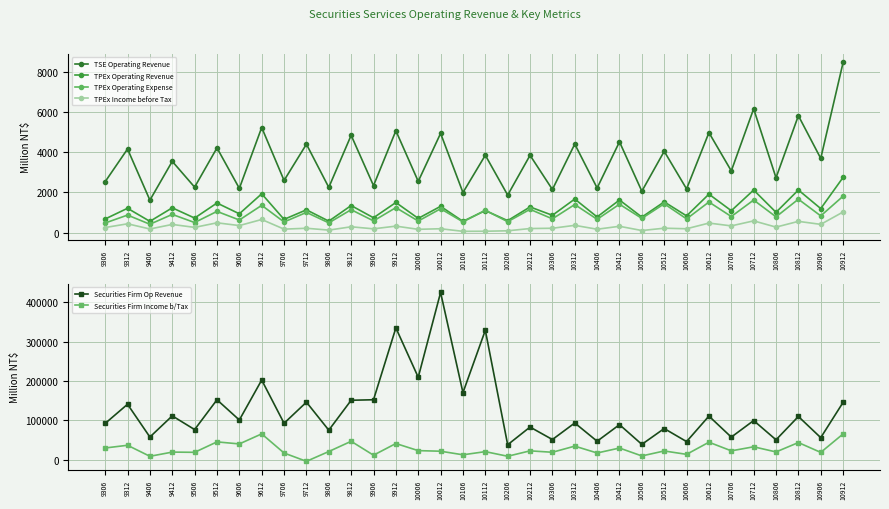

Reading left to right, list all the values displayed in this chart.

TSE Operating Revenue: 9306=2530	9312=4157	9406=1611	9412=3542	9506=2258	9512=4212	9606=2197	9612=5226	9706=2591	9712=4396	9806=2245	9812=4838	9906=2333	9912=5066	10006=2546	10012=4934	10106=1989	10112=3847	10206=1862	10212=3843	10306=2141	10312=4402	10406=2217	10412=4513	10506=2055	10512=4042	10606=2170	10612=4971	10706=3066	10712=6157	10806=2724	10812=5814	10906=3688	10912=8464
TPEx Operating Revenue: 9306=674	9312=1206	9406=556	9412=1229	9506=720	9512=1468	9606=932	9612=1927	9706=654	9712=1129	9806=566	9812=1342	9906=734	9912=1494	10006=703	10012=1303	10106=556	10112=1093	10206=591	10212=1273	10306=857	10312=1666	10406=776	10412=1618	10506=767	10512=1525	10606=828	10612=1909	10706=1085	10712=2114	10806=1006	10812=2116	10906=1191	10912=2744
TPEx Operating Expense: 9306=474	9312=868	9406=412	9412=901	9506=497	9512=1051	9606=623	9612=1353	9706=525	9712=1001	9806=481	9812=1136	9906=579	9912=1239	10006=571	10012=1183	10106=531	10112=1108	10206=539	10212=1154	10306=680	10312=1393	10406=658	10412=1408	10506=703	10512=1430	10606=678	10612=1518	10706=796	10712=1616	10806=780	10812=1658	10906=828	10912=1809
TPEx Income before Tax: 9306=248	9312=434	9406=176	9412=402	9506=256	9512=483	9606=346	9612=648	9706=168	9712=212	9806=120	9812=285	9906=184	9912=318	10006=159	10012=188	10106=59	10112=63	10206=86	10212=198	10306=212	10312=357	10406=164	10412=310	10506=99	10512=215	10606=187	10612=470	10706=330	10712=580	10806=269	10812=555	10906=406	10912=1022
Securities Firm Op Revenue: 9306=92098	9312=140806	9406=57469	9412=111282	9506=76422	9512=152241	9606=100786	9612=202417	9706=92498	9712=146158	9806=74904	9812=150985	9906=152274	9912=335074	10006=209422	10012=425178	10106=170279	10112=329005	10206=37826	10212=82842	10306=51094	10312=93236	10406=46787	10412=88935	10506=38809	10512=79056	10606=45884	10612=110724	10706=57245	10712=99329	10806=50408	10812=109730	10906=55886	10912=145645
Securities Firm Income b/Tax: 9306=29607	9312=36506	9406=8478	9412=19156	9506=18564	9512=45126	9606=39923	9612=65486	9706=16790	9712=-4339	9806=20595	9812=46624	9906=11265	9912=40959	10006=22890	10012=21384	10106=12274	10112=20306	10206=8571	10212=22319	10306=18729	10312=34341	10406=16882	10412=29472	10506=9376	10512=22035	10606=13417	10612=44286	10706=22362	10712=32638	10806=19548	10812=43413	10906=18390	10912=65339